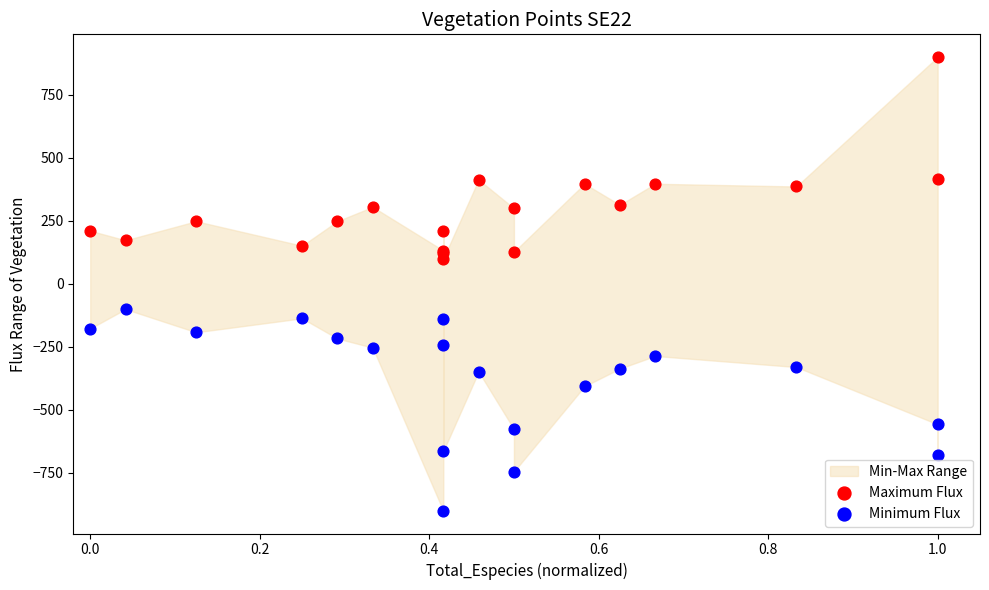

What is the X range (max minus min) for the scatter plot?

1.0